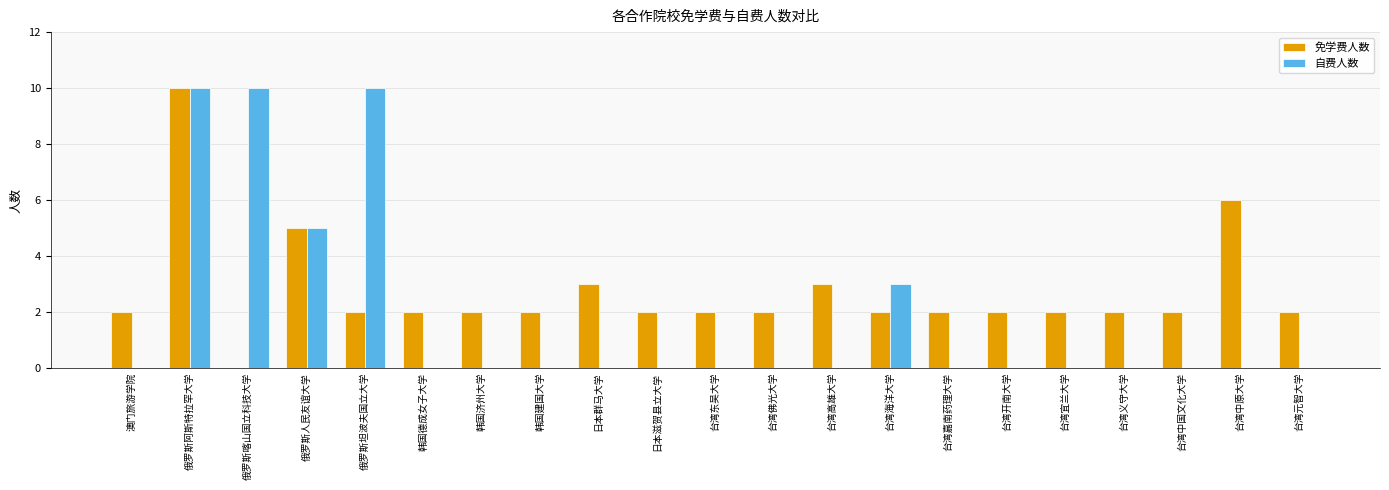

What are all the series names shown in the legend?

免学费人数, 自费人数